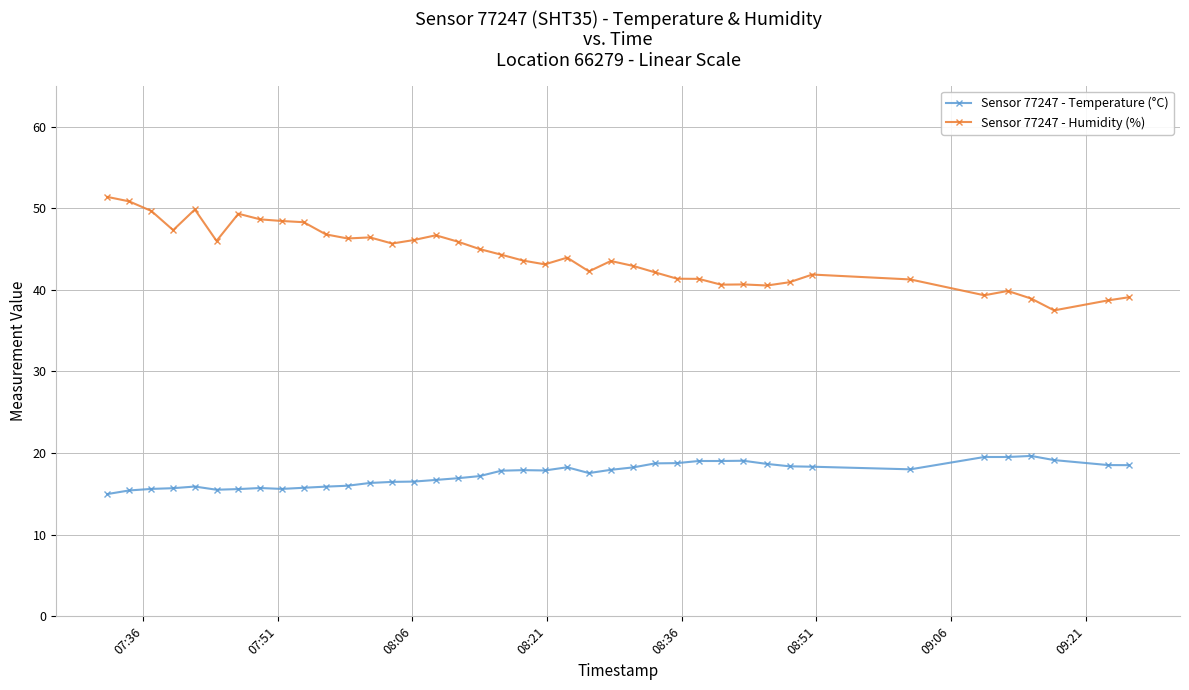

True or false: Sensor 77247 - Temperature (°C) has more than 0 interior local peaks.

True